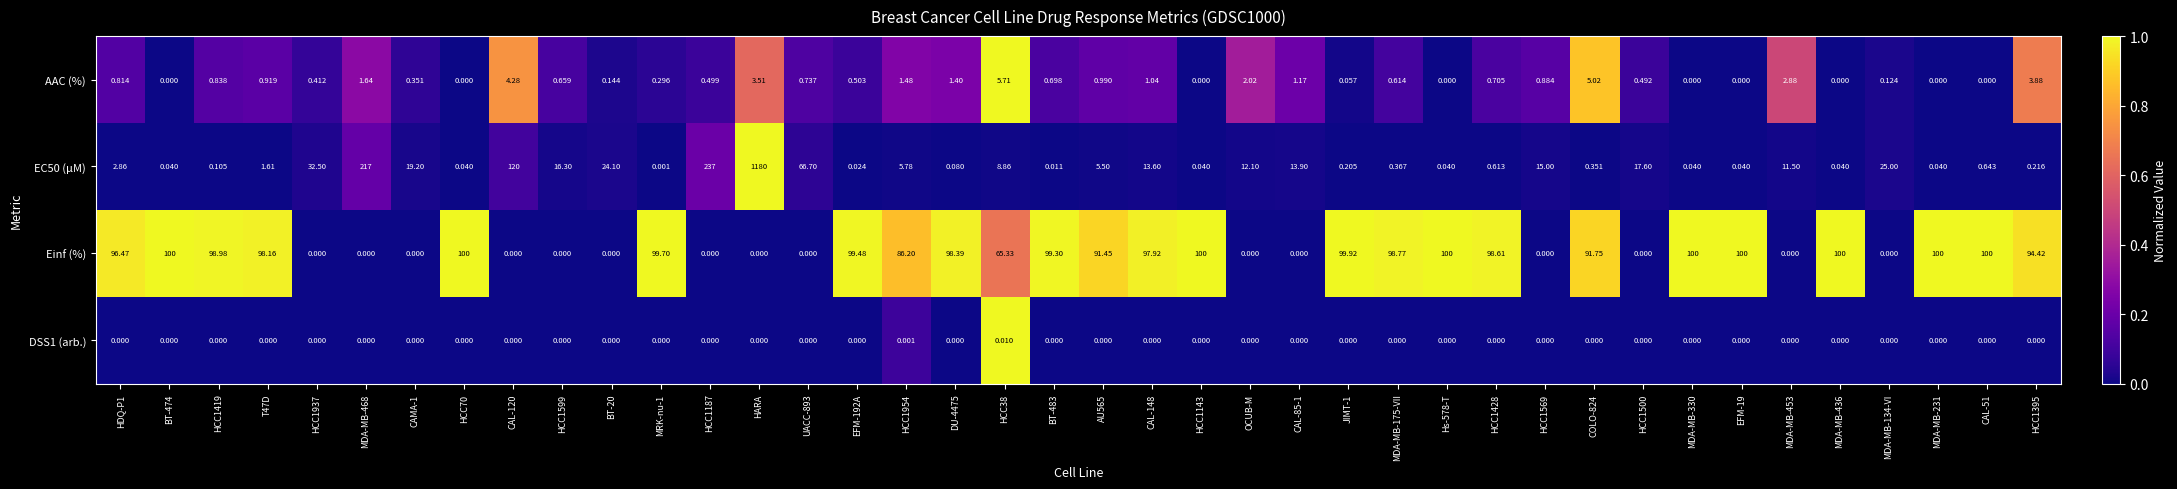

Which series changed the most between BT-474 and MDA-MB-175-VII?

Einf (%)